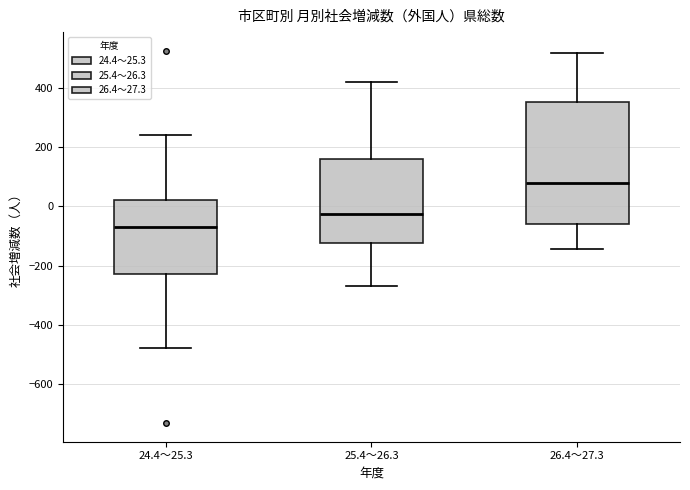

Reading left to right, transcribe this box plot: for each box, give where its median line is, the range the box spans, and where its two whiskers end, as read against the y-axis. The values are not printed on the chart, so give them approximately, as read against the axis.

24.4～25.3: median -60, box -220 to 20, whiskers -480 to 240
25.4～26.3: median -20, box -120 to 160, whiskers -260 to 420
26.4～27.3: median 80, box -60 to 360, whiskers -140 to 520